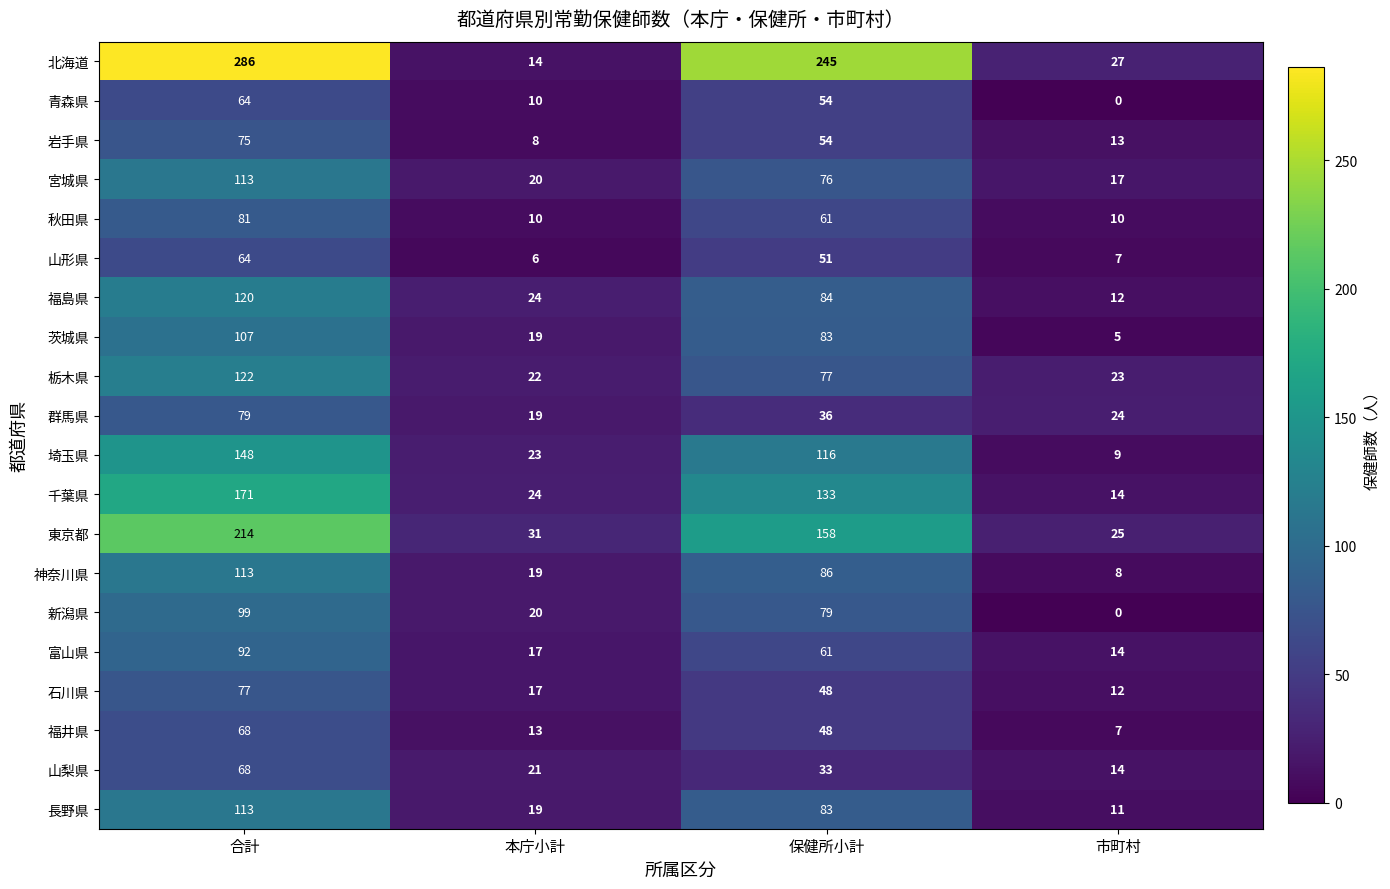

What is the sum of the 岩手県 values at 市町村 and 本庁小計?

21